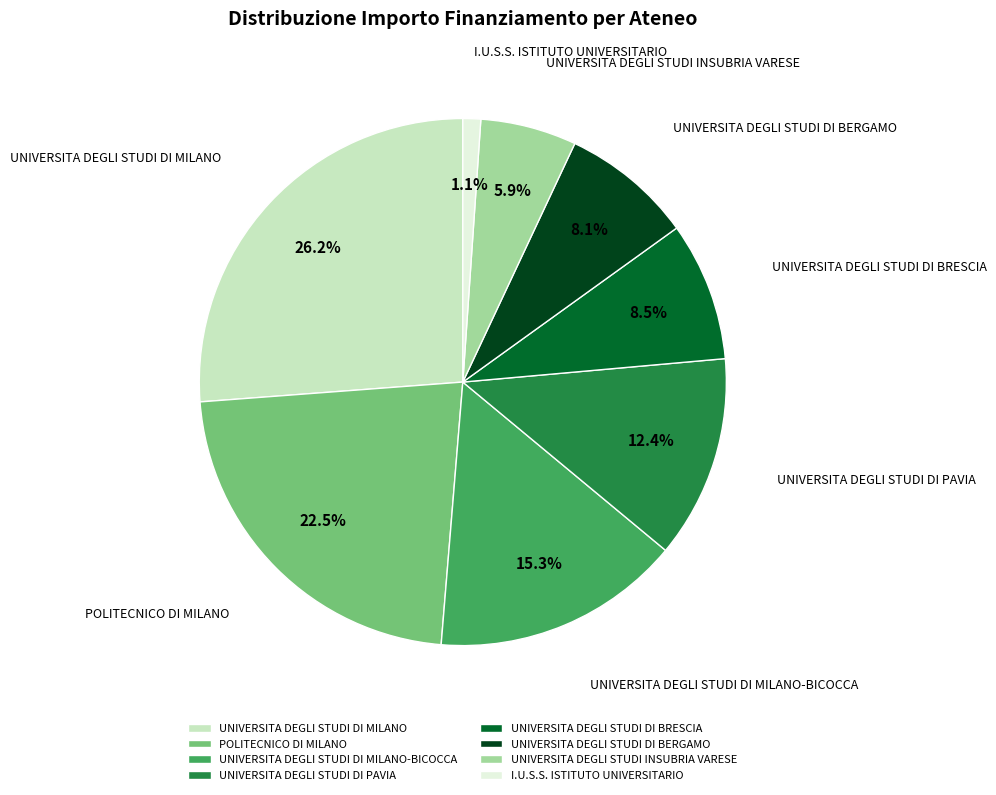

What percentage is the UNIVERSITA DEGLI STUDI DI MILANO-BICOCCA slice, to the nearest percent?

15%